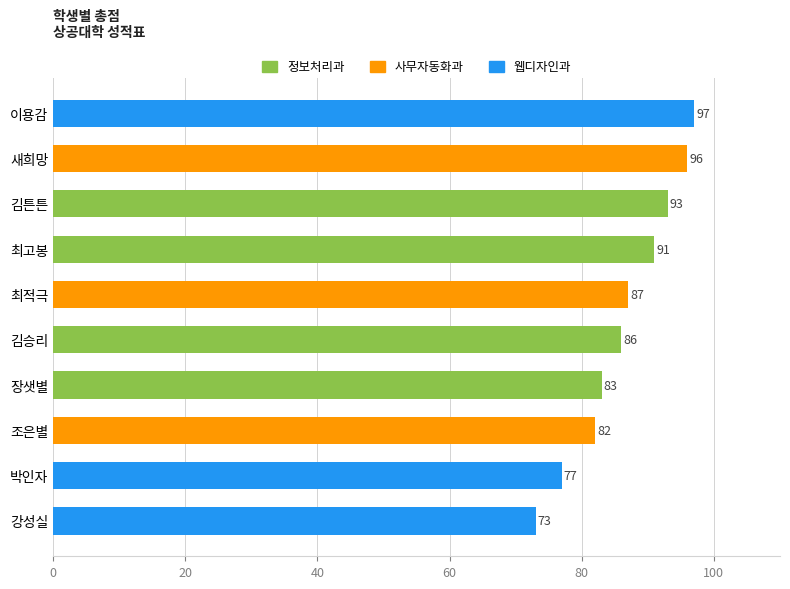

How many categories are shown in the chart?

10